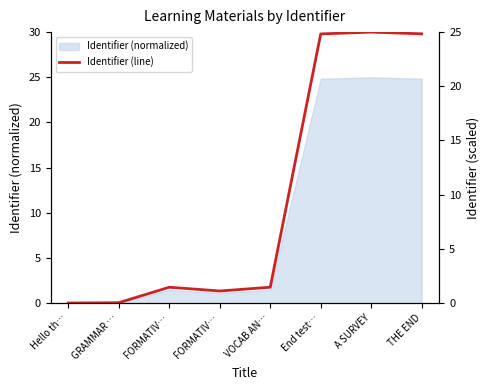

Reading right to left, what are all the values shown in this chart?

24.8	25.0	24.8	1.5	1.1	1.5	0.0	0.0